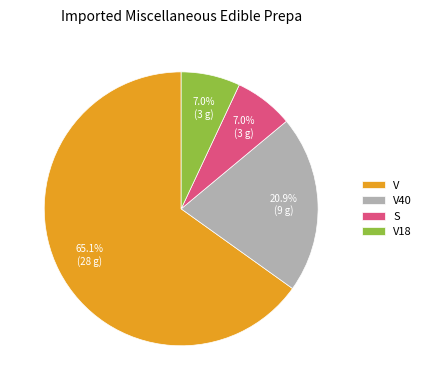

Does any single category account for the majority?

Yes